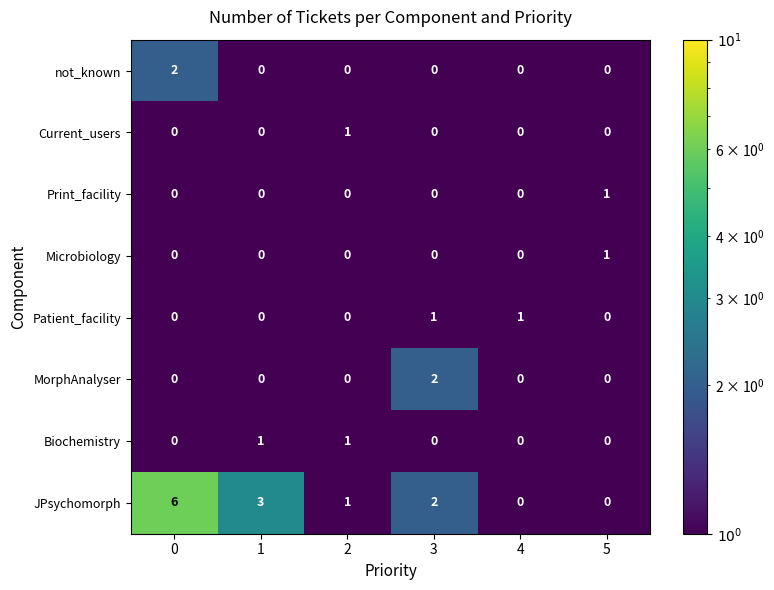

Is it true that Print_facility equals -1 at 1?

False